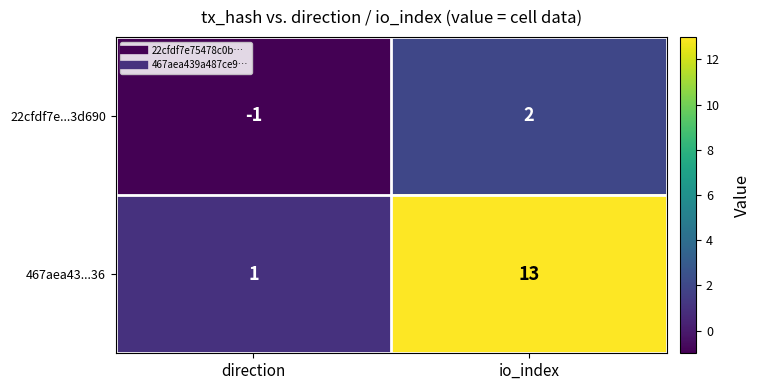

At which label does 467aea43...36 reach its peak?

io_index